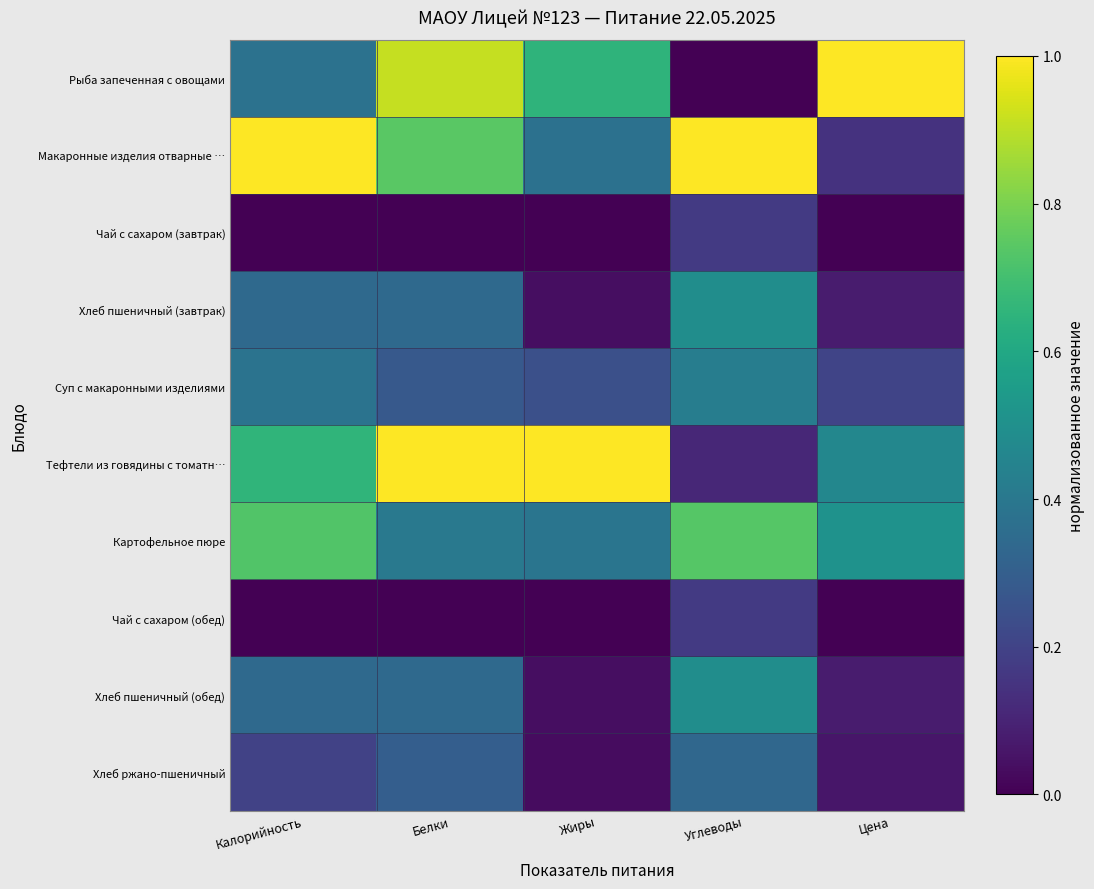

Reading right to left, extract all data points from this chart.

Рыба запеченная с овощами: Цена=1.0	Углеводы=0.0	Жиры=0.7	Белки=0.9	Калорийность=0.4
Макаронные изделия отварные …: Цена=0.1	Углеводы=1.0	Жиры=0.4	Белки=0.7	Калорийность=1.0
Чай с сахаром (завтрак): Цена=0.0	Углеводы=0.2	Жиры=0.0	Белки=0.0	Калорийность=0.0
Хлеб пшеничный (завтрак): Цена=0.1	Углеводы=0.5	Жиры=0.0	Белки=0.3	Калорийность=0.3
Суп с макаронными изделиями: Цена=0.2	Углеводы=0.4	Жиры=0.2	Белки=0.3	Калорийность=0.4
Тефтели из говядины с томатн…: Цена=0.5	Углеводы=0.1	Жиры=1.0	Белки=1.0	Калорийность=0.7
Картофельное пюре: Цена=0.5	Углеводы=0.7	Жиры=0.4	Белки=0.4	Калорийность=0.7
Чай с сахаром (обед): Цена=0.0	Углеводы=0.2	Жиры=0.0	Белки=0.0	Калорийность=0.0
Хлеб пшеничный (обед): Цена=0.1	Углеводы=0.5	Жиры=0.0	Белки=0.3	Калорийность=0.3
Хлеб ржано-пшеничный: Цена=0.1	Углеводы=0.3	Жиры=0.0	Белки=0.3	Калорийность=0.2